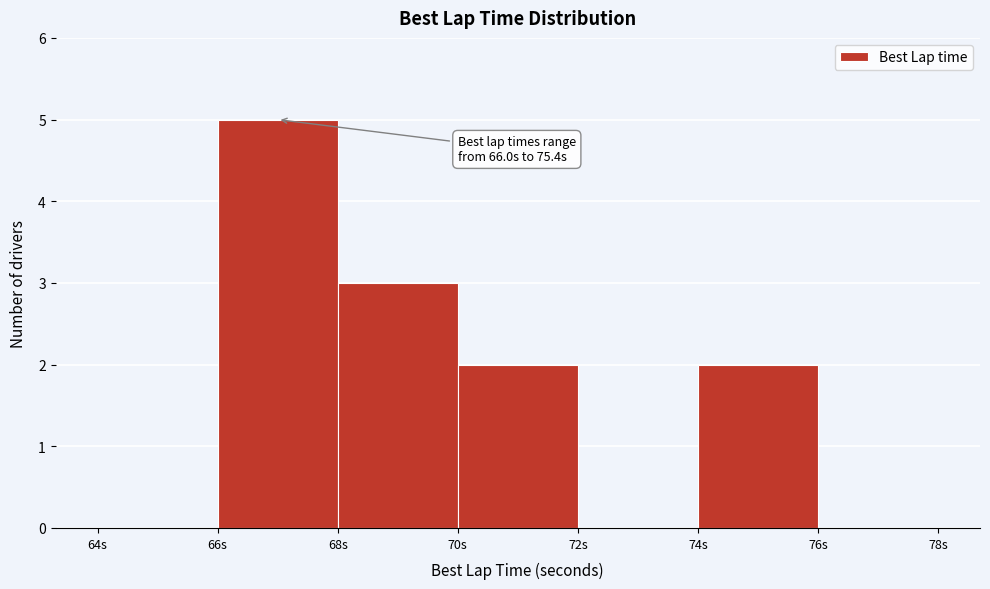

Over which range of the x-axis is the bar tallest?

66 to 68